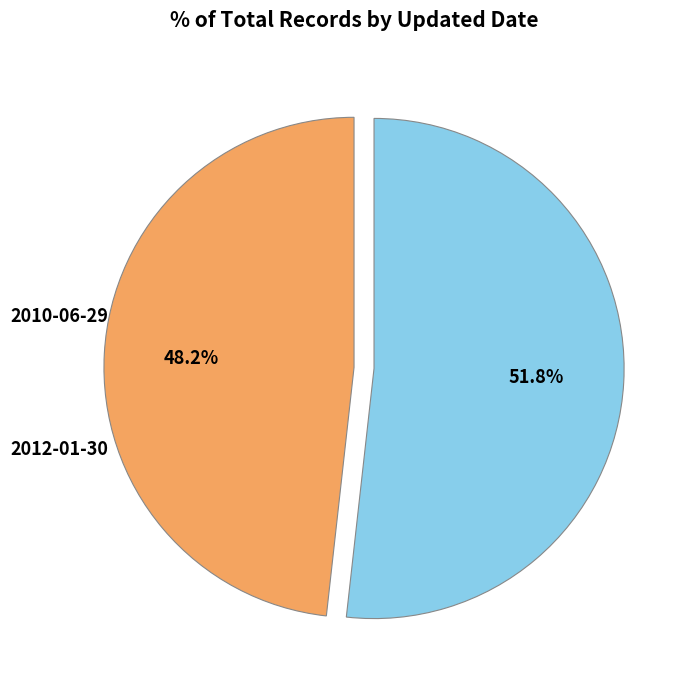

What percentage is the 2012-01-30 slice, to the nearest percent?

52%